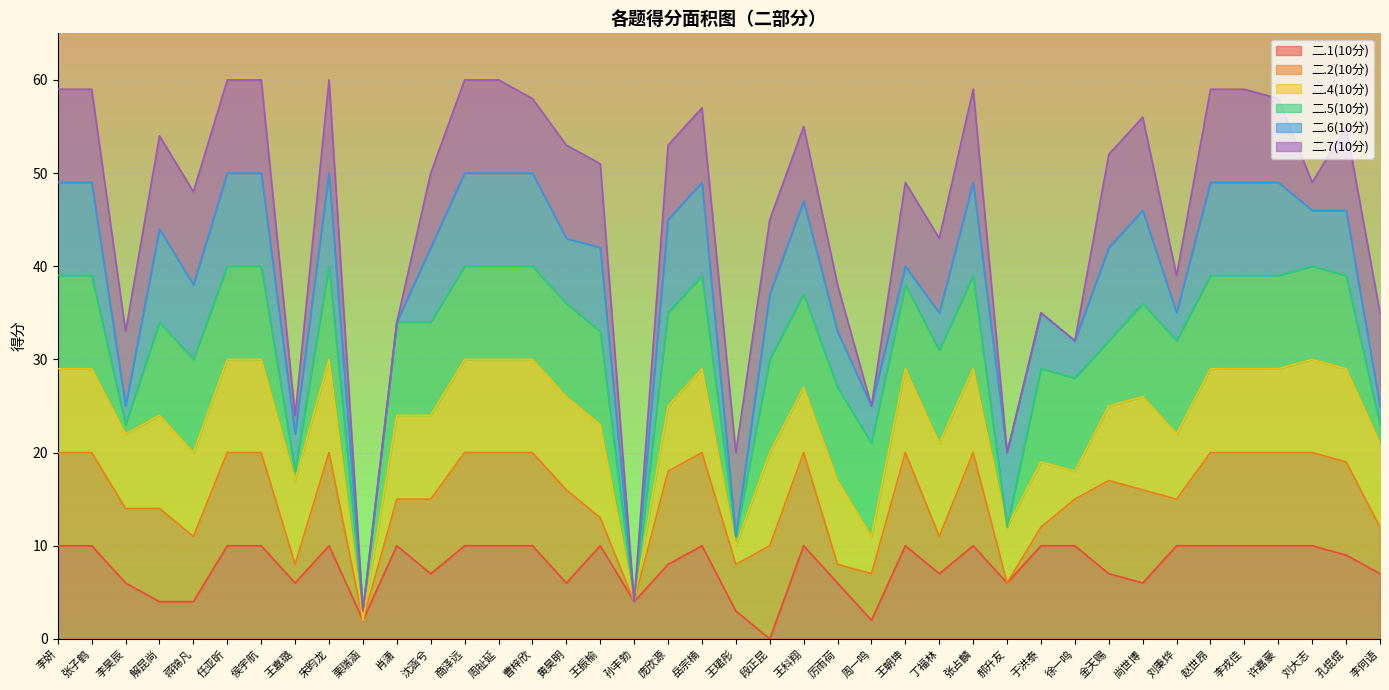

Between which two adjacent categories do 二.4(10分) and 二.6(10分) first intersect?

张子鹤 and 李昊辰